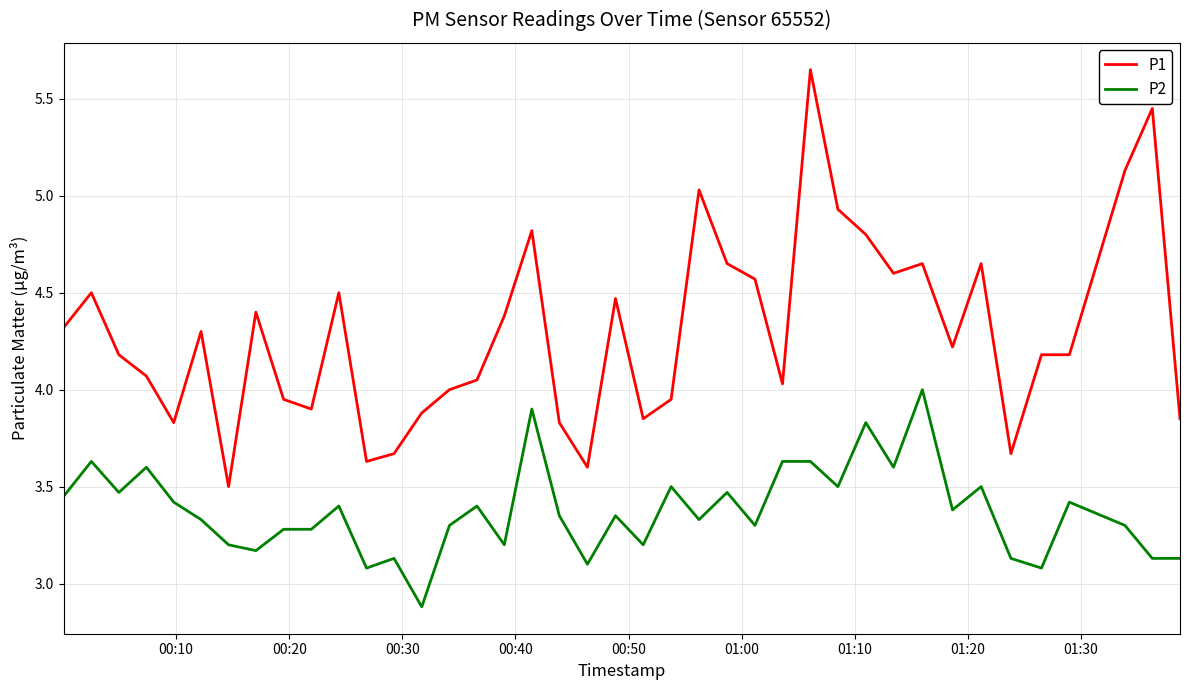

Which series has the largest total across all categories?

P1